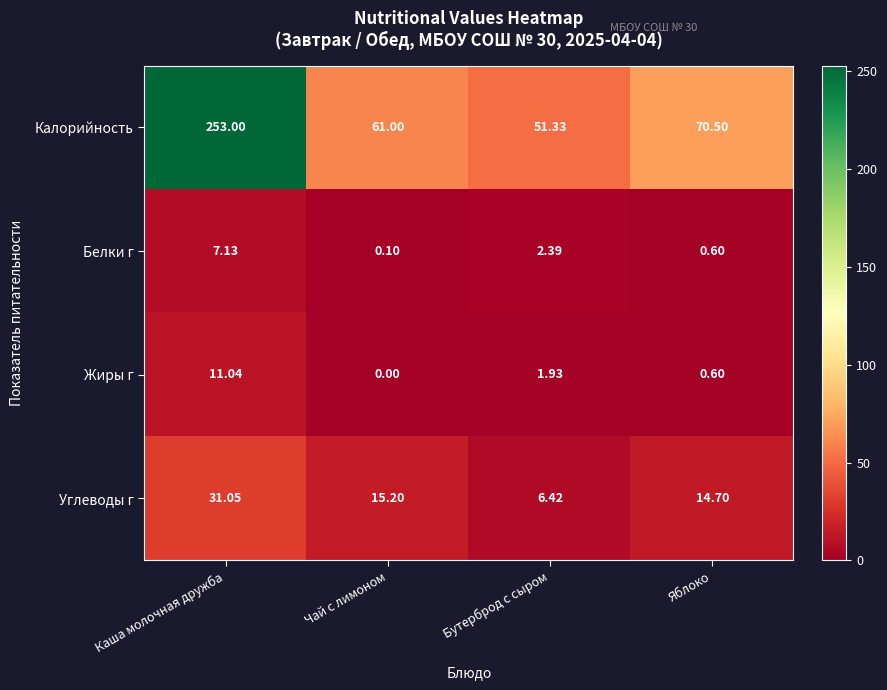

At which category does the chart reach its minimum across all series?

Чай с лимоном